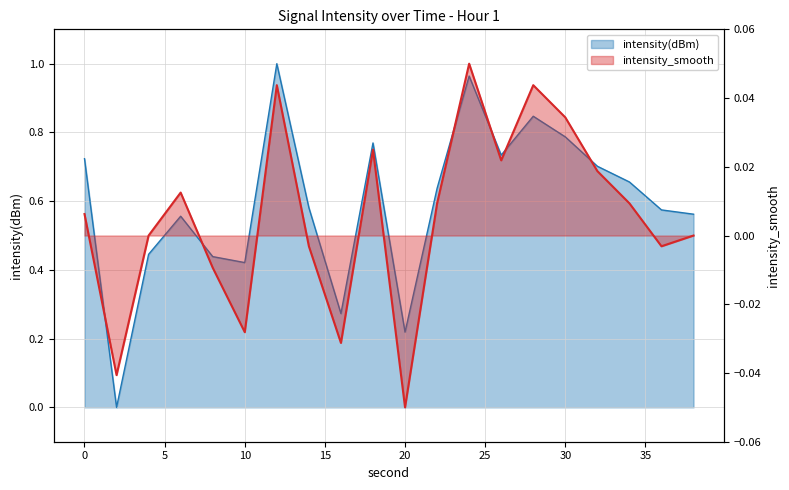

How many positive values does the intensity(dBm) series have?

19